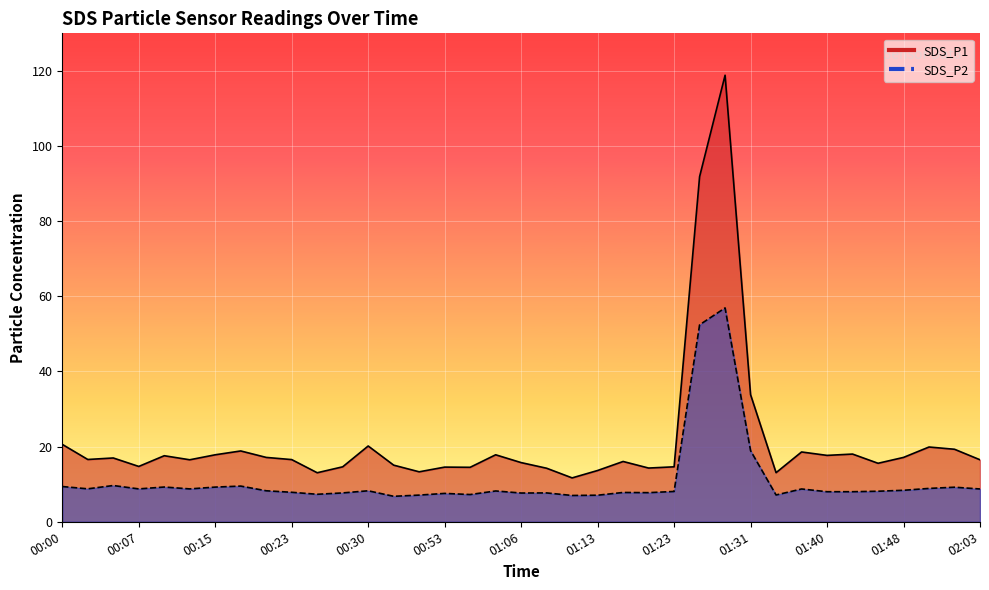

What is the difference between the highest and lowest values at 00:40?

6.2